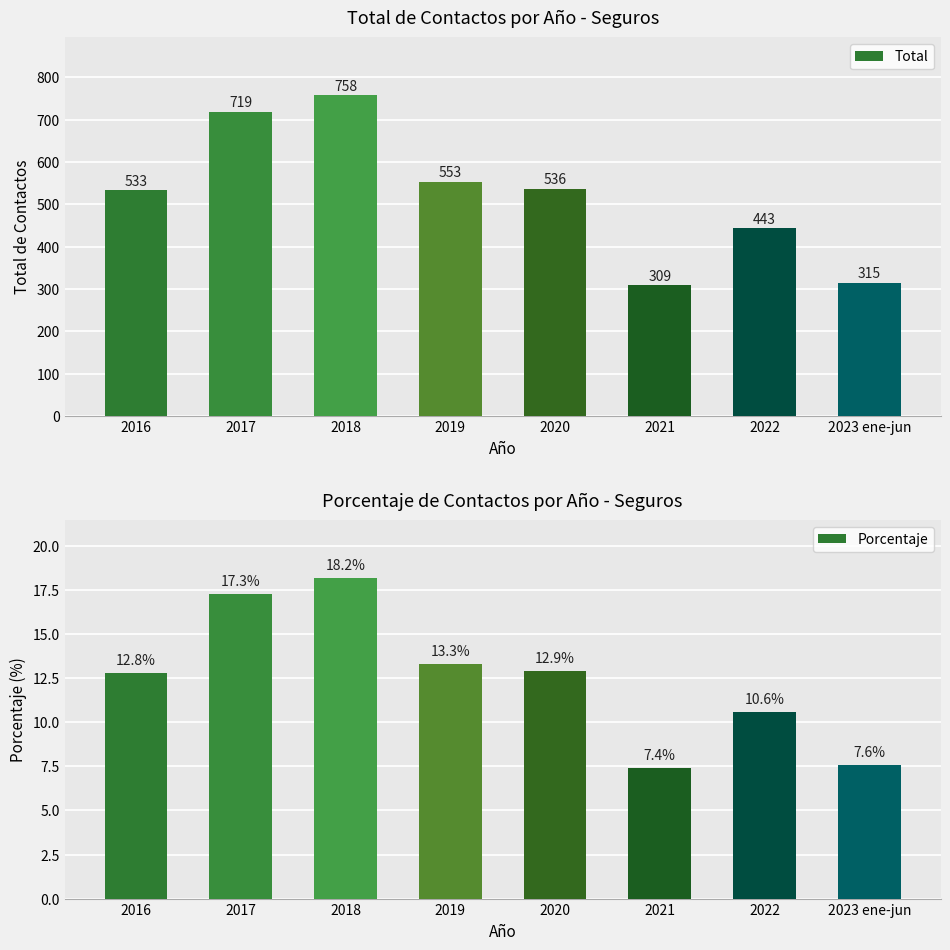

How many data points in Total are less than 536?

4